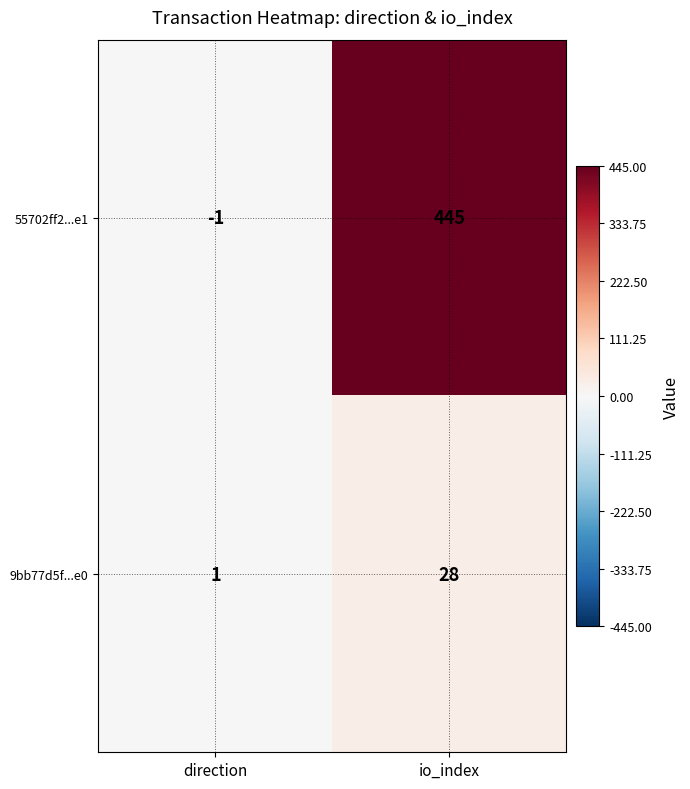

Is the value of 9bb77d5f...e0 at io_index greater than the value of 55702ff2...e1 at direction?

Yes